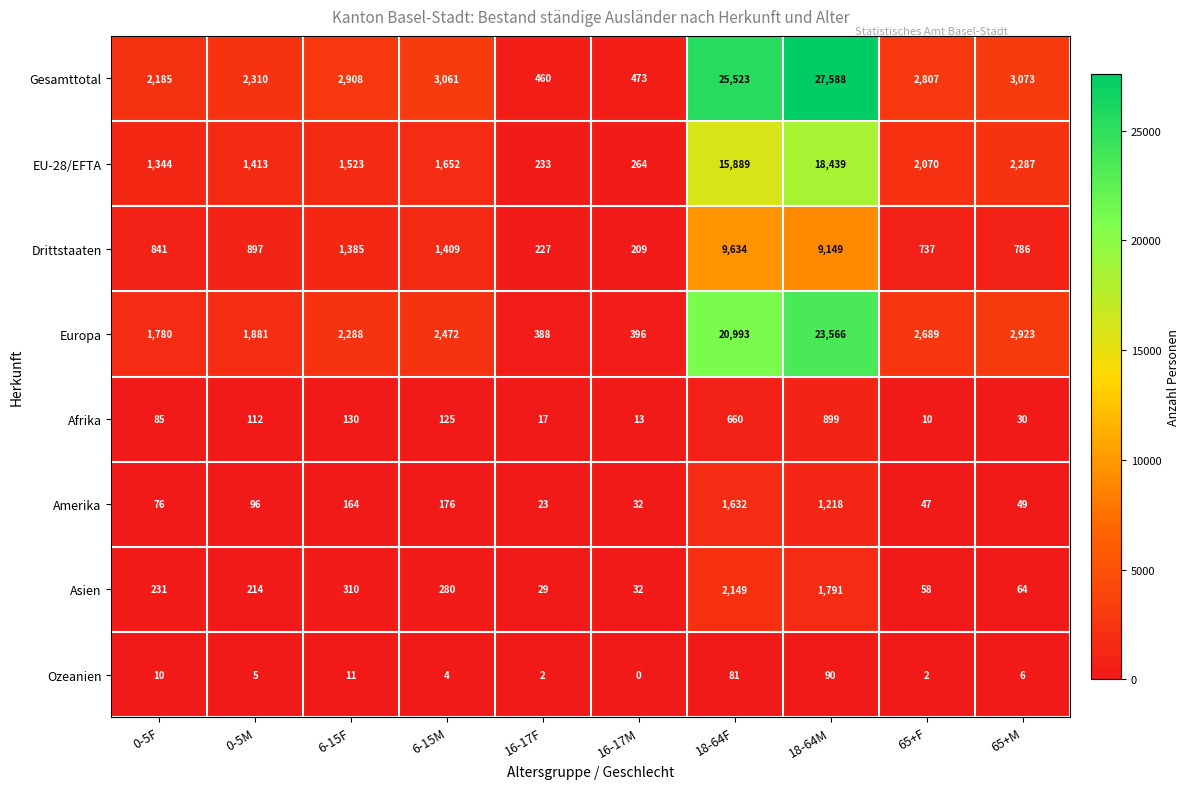

True or false: EU-28/EFTA has a value of 699 at 65+M.

False